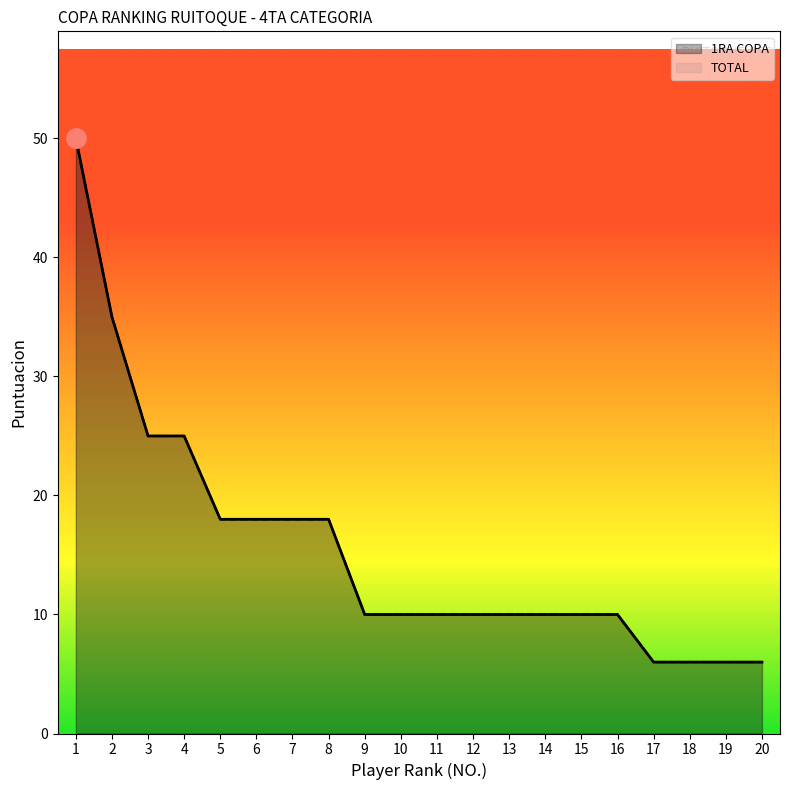

Reading left to right, what are all the values shown in this chart?

1RA COPA: 1=50	2=35	3=25	4=25	5=18	6=18	7=18	8=18	9=10	10=10	11=10	12=10	13=10	14=10	15=10	16=10	17=6	18=6	19=6	20=6
TOTAL: 1=50	2=35	3=25	4=25	5=18	6=18	7=18	8=18	9=10	10=10	11=10	12=10	13=10	14=10	15=10	16=10	17=6	18=6	19=6	20=6